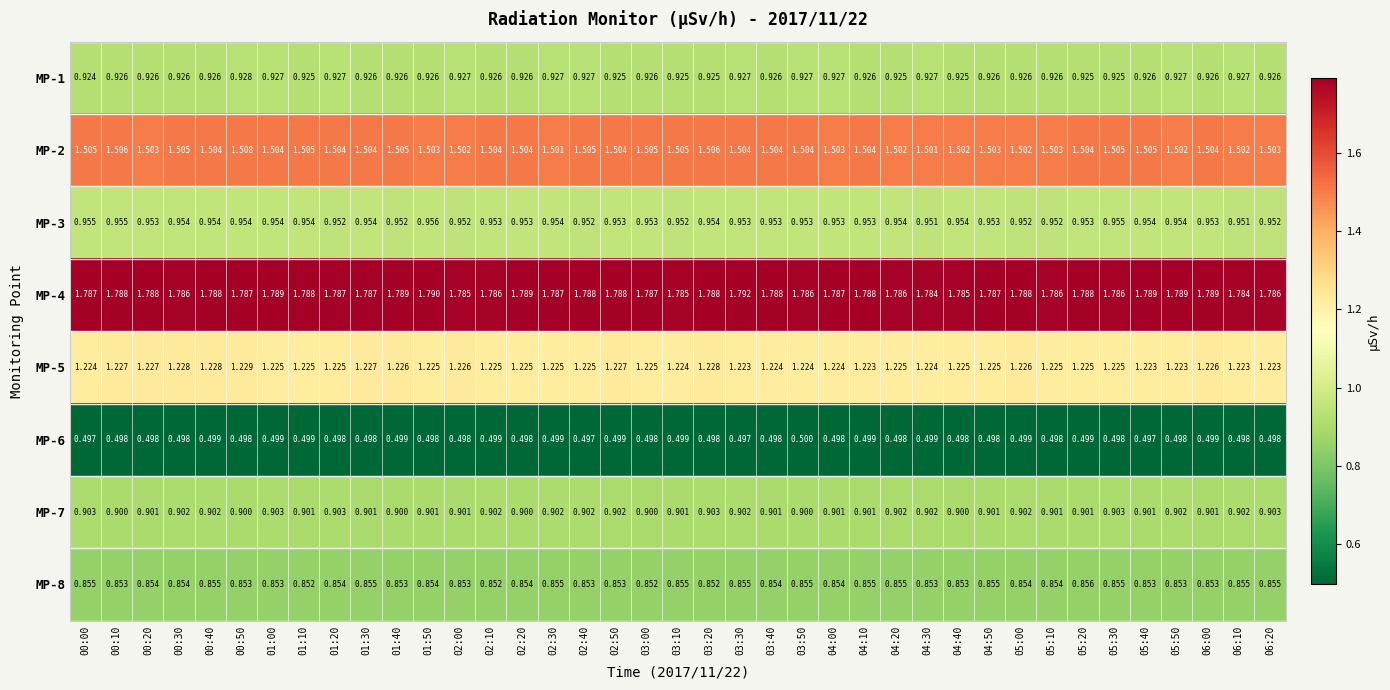

Is the value of MP-3 at 03:00 greater than the value of MP-2 at 03:00?

No